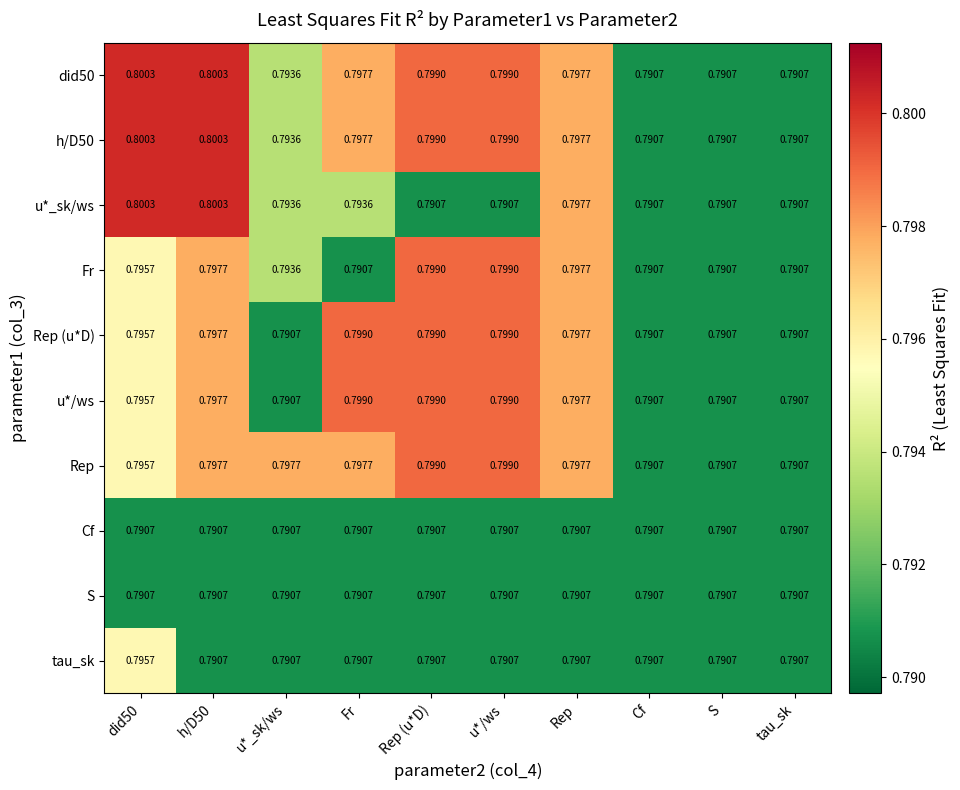

How many distinct data groups are displayed?

10